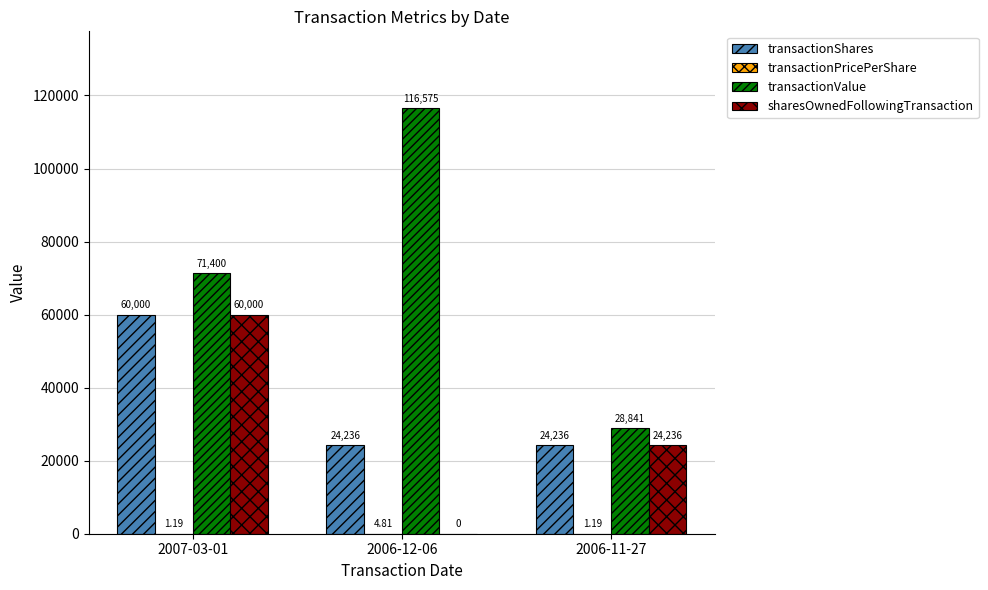

Between 2007-03-01 and 2006-12-06, which series saw the biggest shift?

sharesOwnedFollowingTransaction